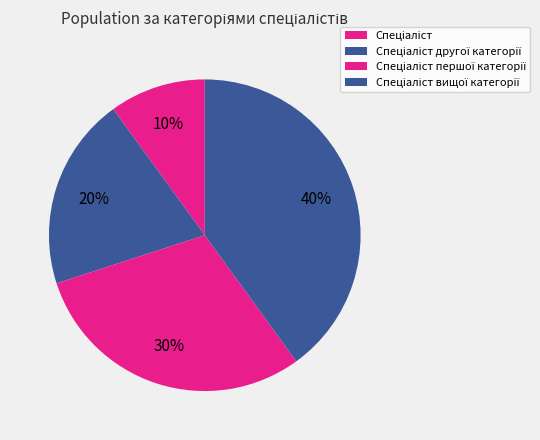

What is the change in value from Спеціаліст другої категорії to Спеціаліст першої категорії?

+1